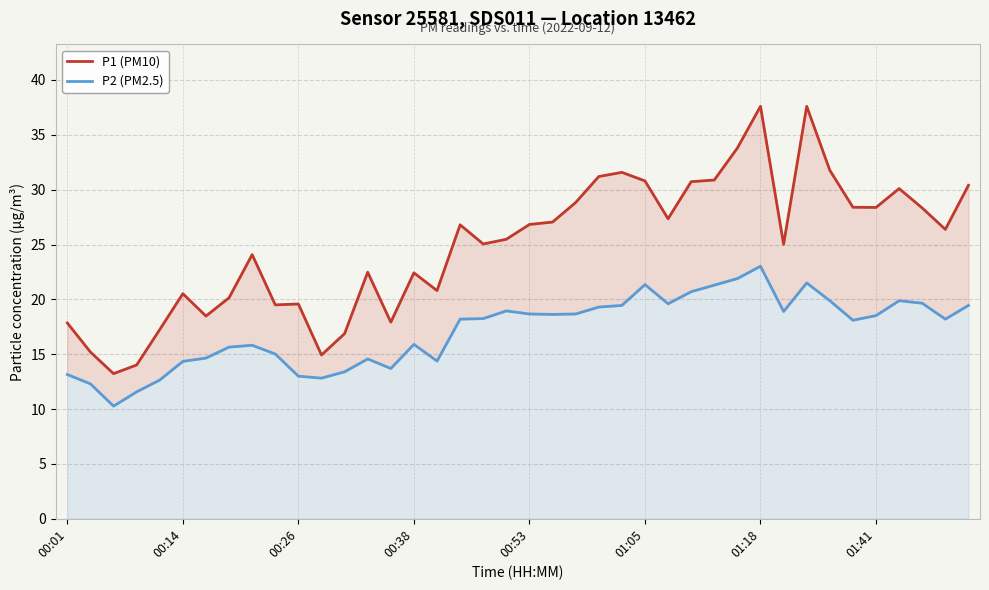

True or false: P2 (PM2.5) and P1 (PM10) intersect in this chart.

False